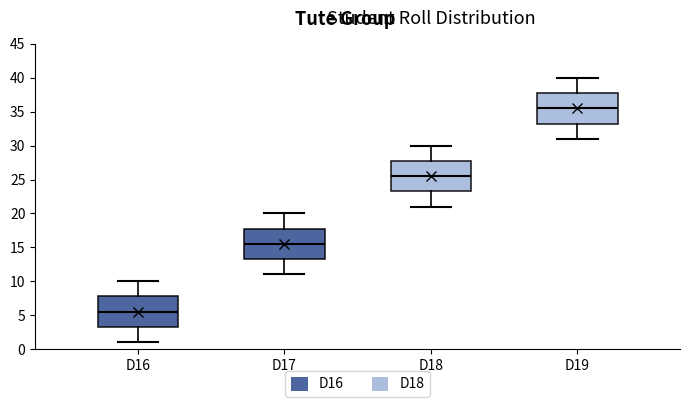

Reading left to right, read every box against the y-axis: the position of its median line, the range the box covers, and the ends of its whiskers. The values are not printed on the chart, so give them approximately, as read against the axis.

D16: median 5.5, box 3.5 to 8.0, whiskers 1.0 to 10.0
D17: median 15.5, box 13.5 to 18.0, whiskers 11.0 to 20.0
D18: median 25.5, box 23.5 to 28.0, whiskers 21.0 to 30.0
D19: median 35.5, box 33.5 to 38.0, whiskers 31.0 to 40.0